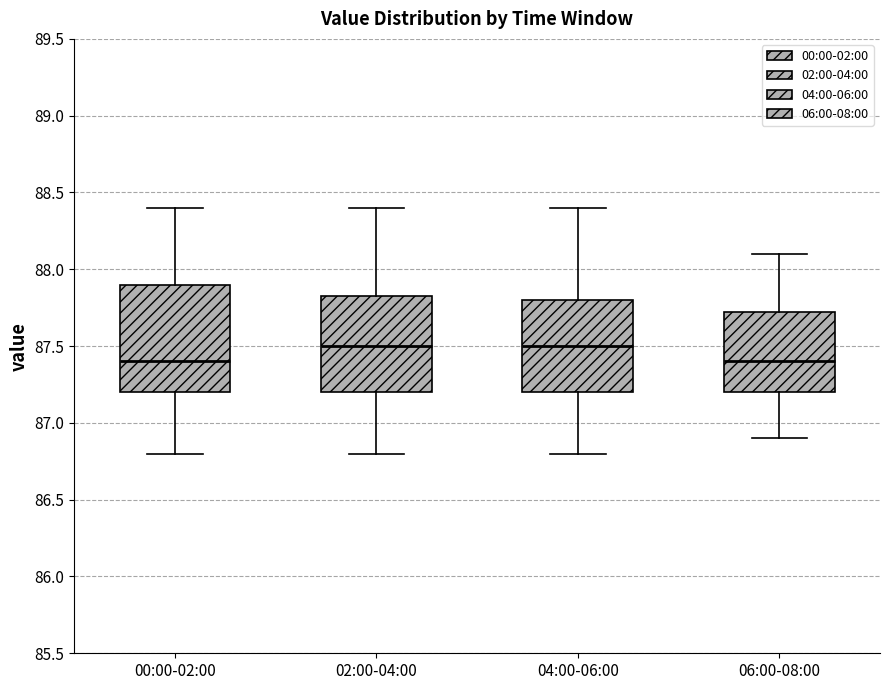

Comparing the boxes themselves (not the whiskers), which one is the tallest?

00:00-02:00